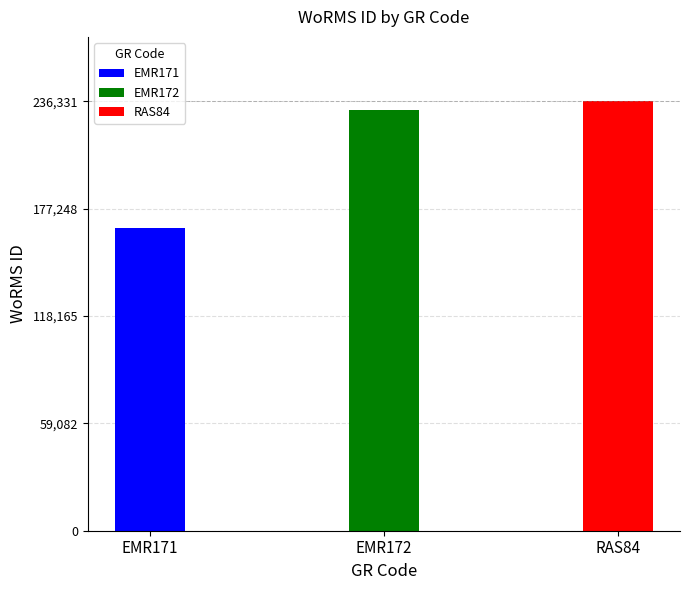

Which has a higher value, EMR171 or EMR172?

EMR172